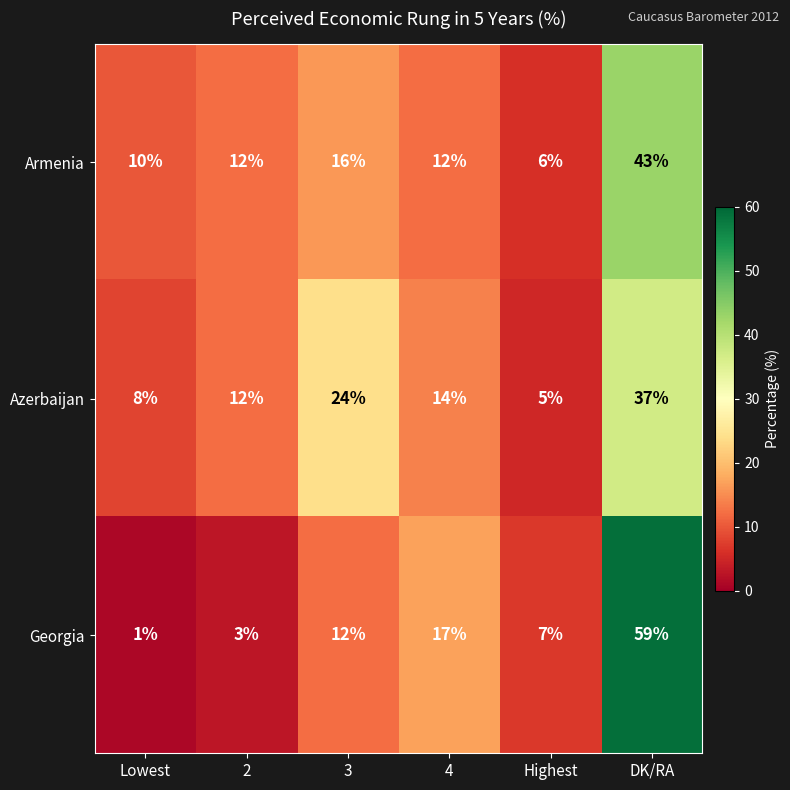

What is the difference between the Georgia values at Highest and Lowest?

6